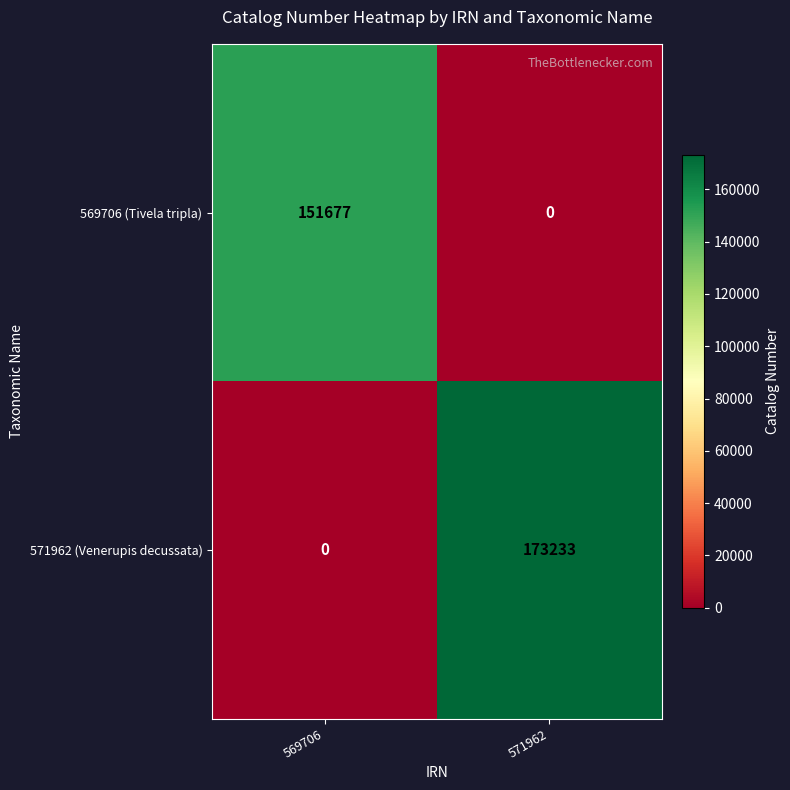

At which label is 569706 (Tivela tripla) closest to 75838?

571962